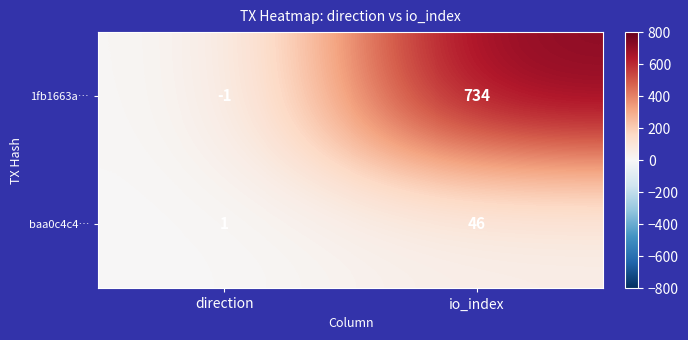

What is the sum of the baa0c4c4… values at direction and io_index?

47